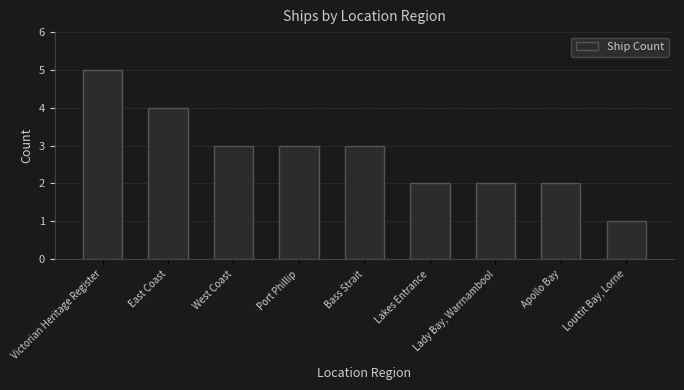

What is the smallest value displayed?

1